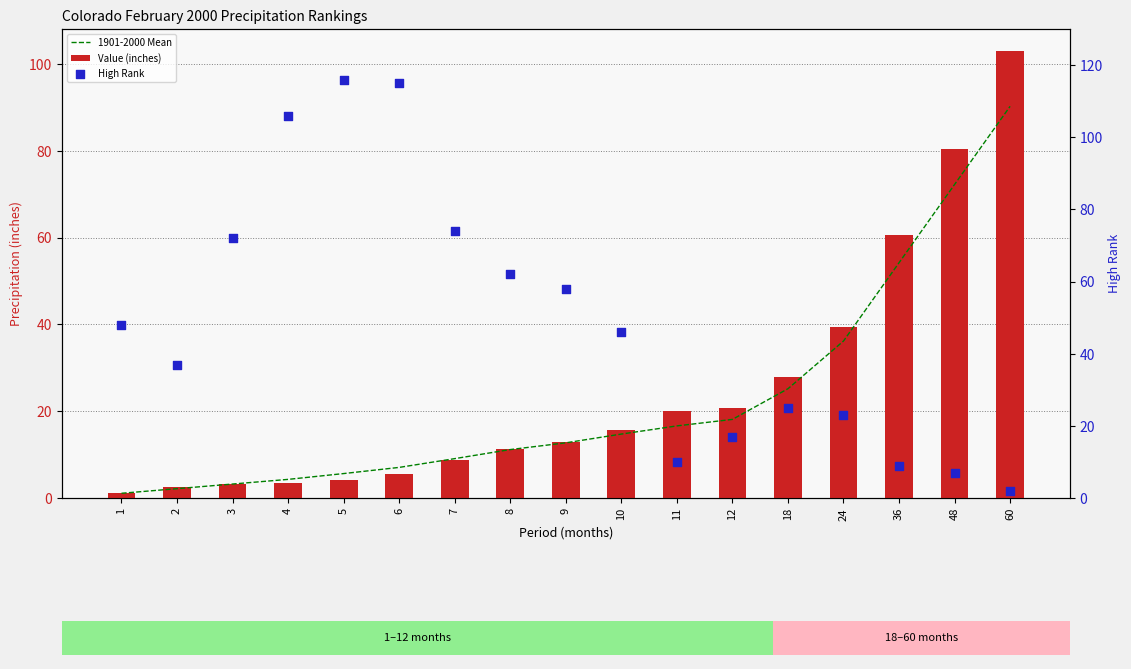

What is the total value across all series at 10?

76.4